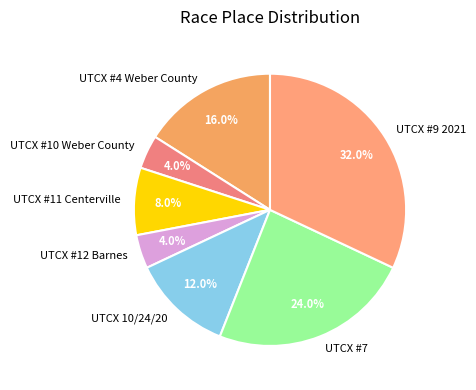

Which slice is the largest?

UTCX #9 2021